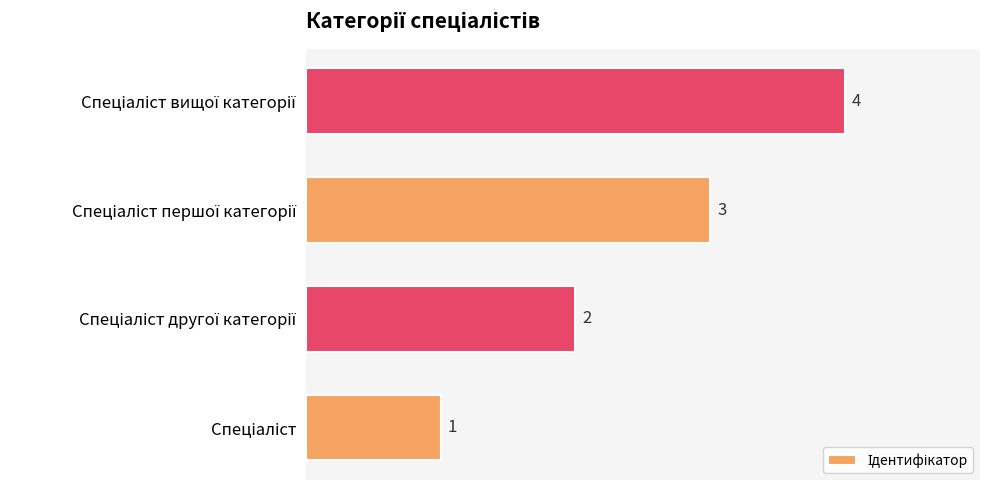

Count the values in the range 2 to 4.

3